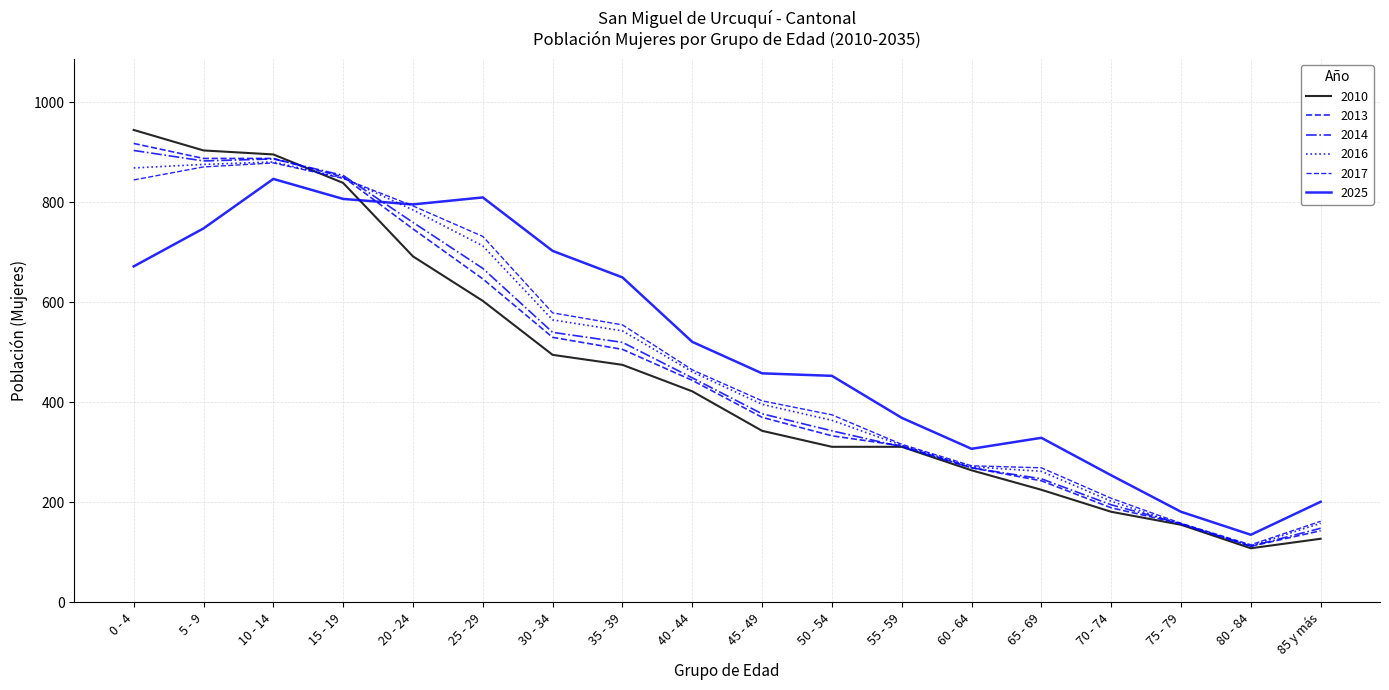

What is the value of the 2013 point at the 18th from the left?

143